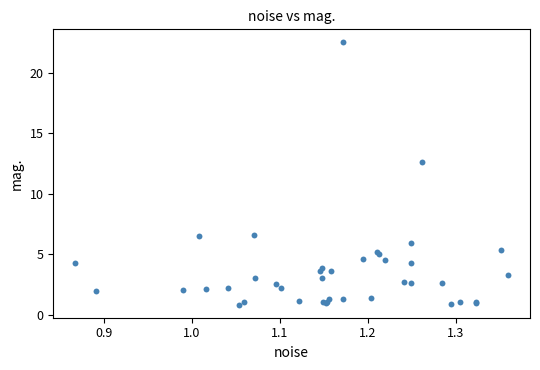

What Y value in the scatter plot is closest to 11?

12.6